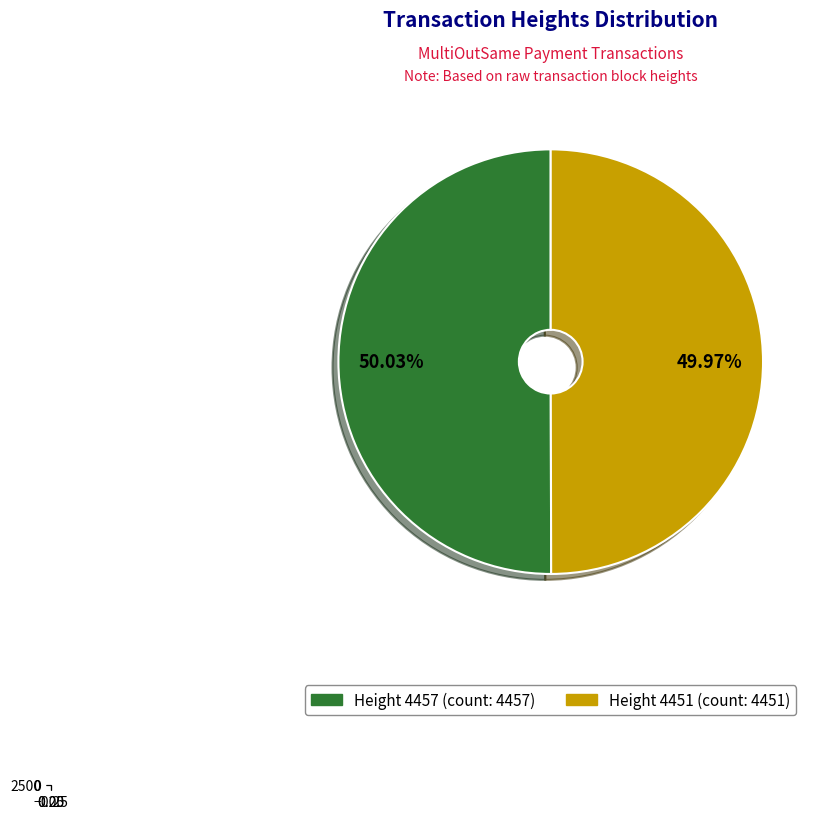

To the nearest percent, what percentage of the pie is 4451?

50%